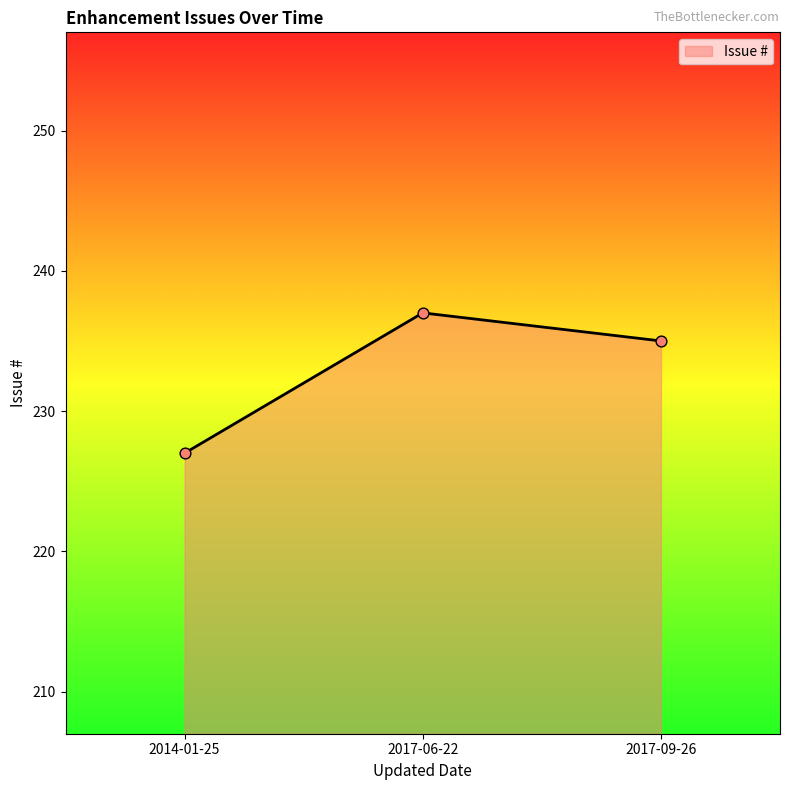

What is the ratio of the value at 2017-06-22 to the value at 2017-09-26?

1.0